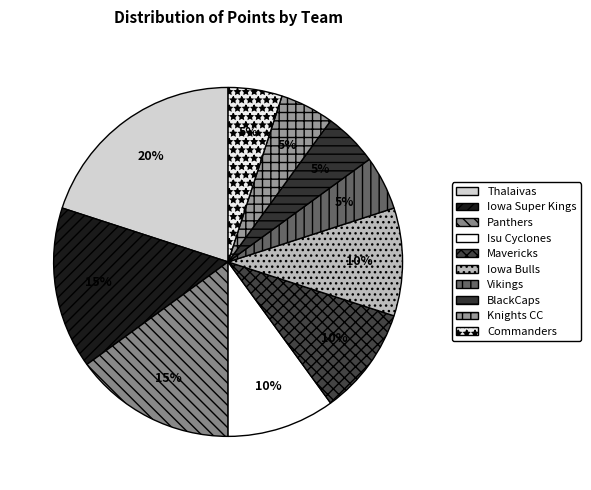

Which slice is the smallest?

Vikings